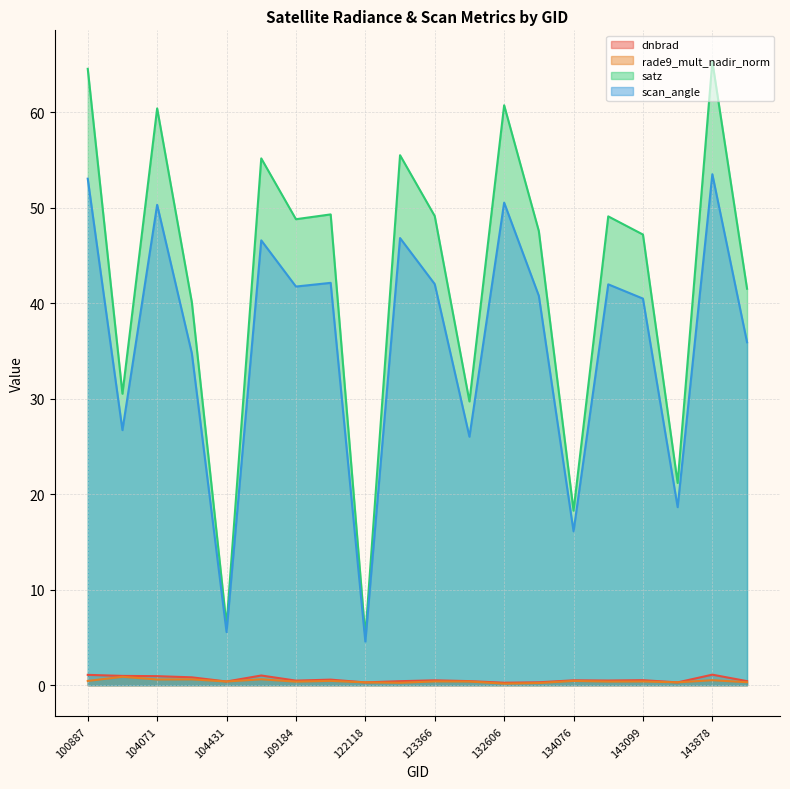

How many categories are shown in the chart?

20